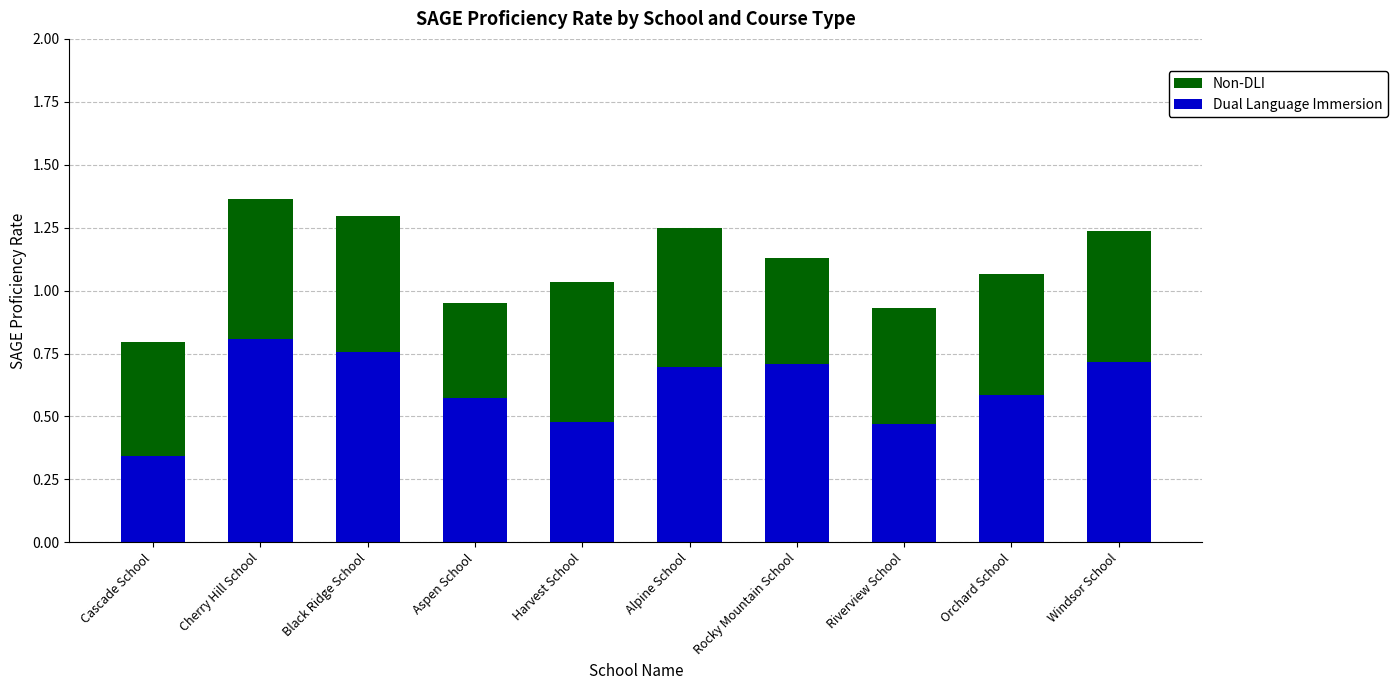

What is the sum of the Dual Language Immersion values at Cherry Hill School and Alpine School?

1.5